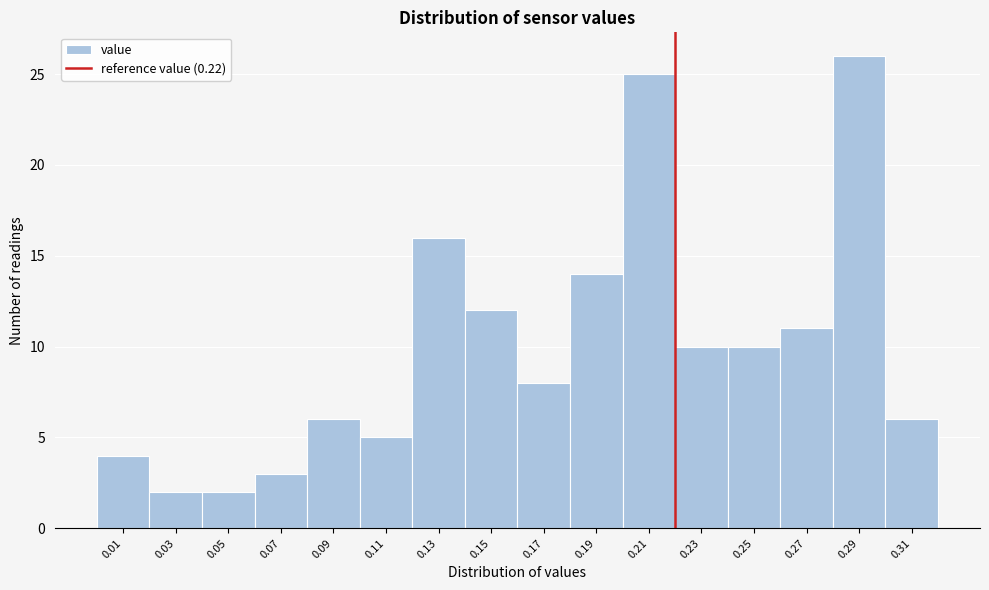

How tall is the bar that spans 0.22 to 0.24 on the x-axis? The values are not printed on the chart, so give them approximately, as read against the axis.

10